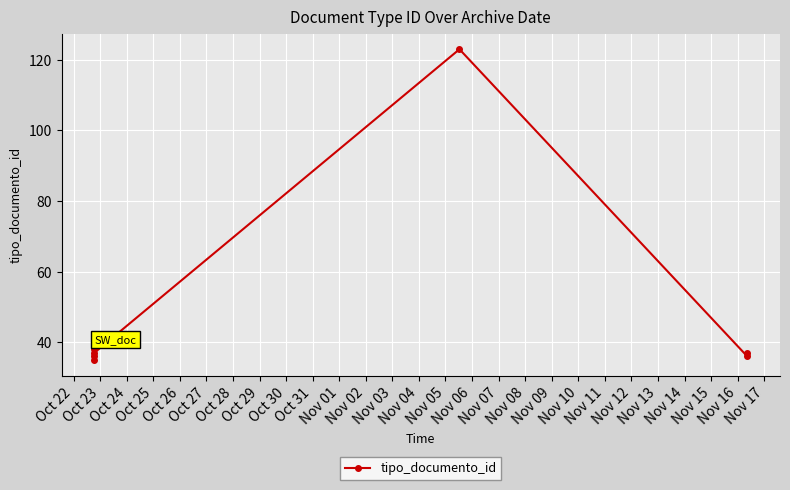

The value at Oct 22 is 61. True or false?

False